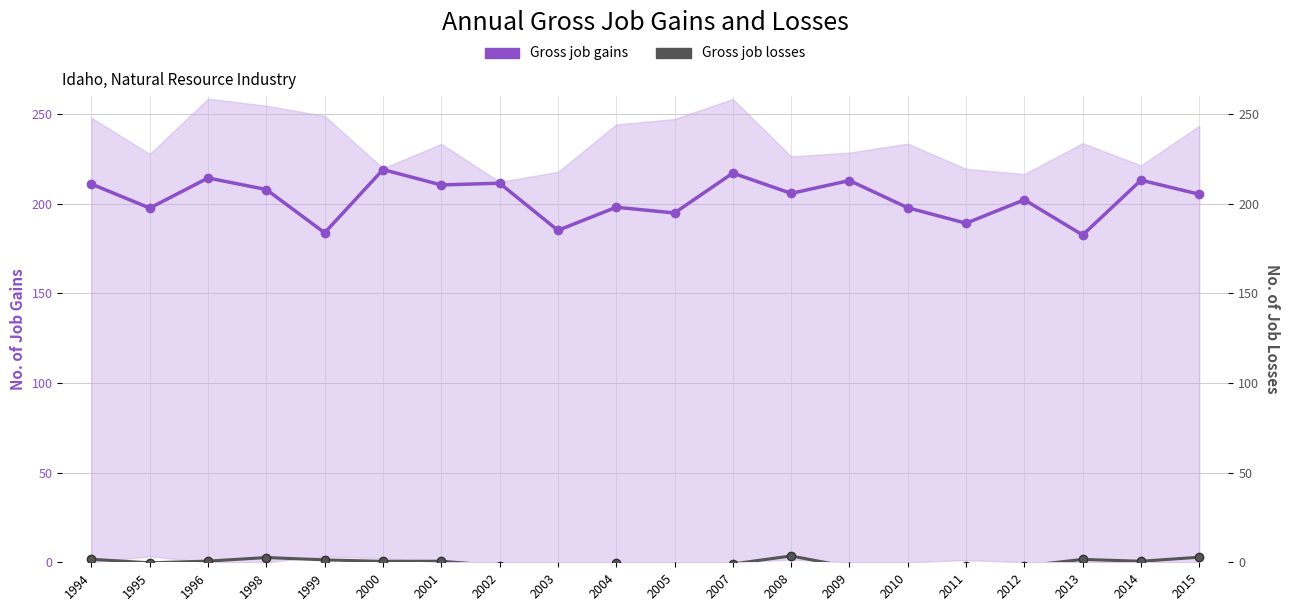

Which series changed the most between 1995 and 2008?

Gross job gains